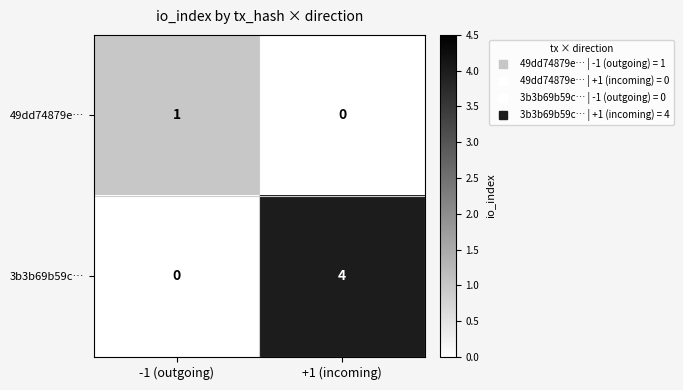

List the series in order of their peak value, highest first.

3b3b69b59c…, 49dd74879e…